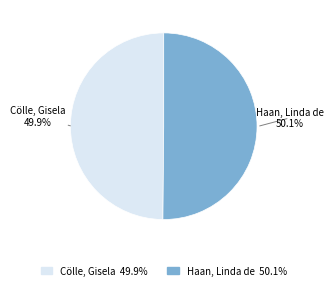

To the nearest percent, what is the combined percentage of Cölle, Gisela and Haan, Linda de?

100%